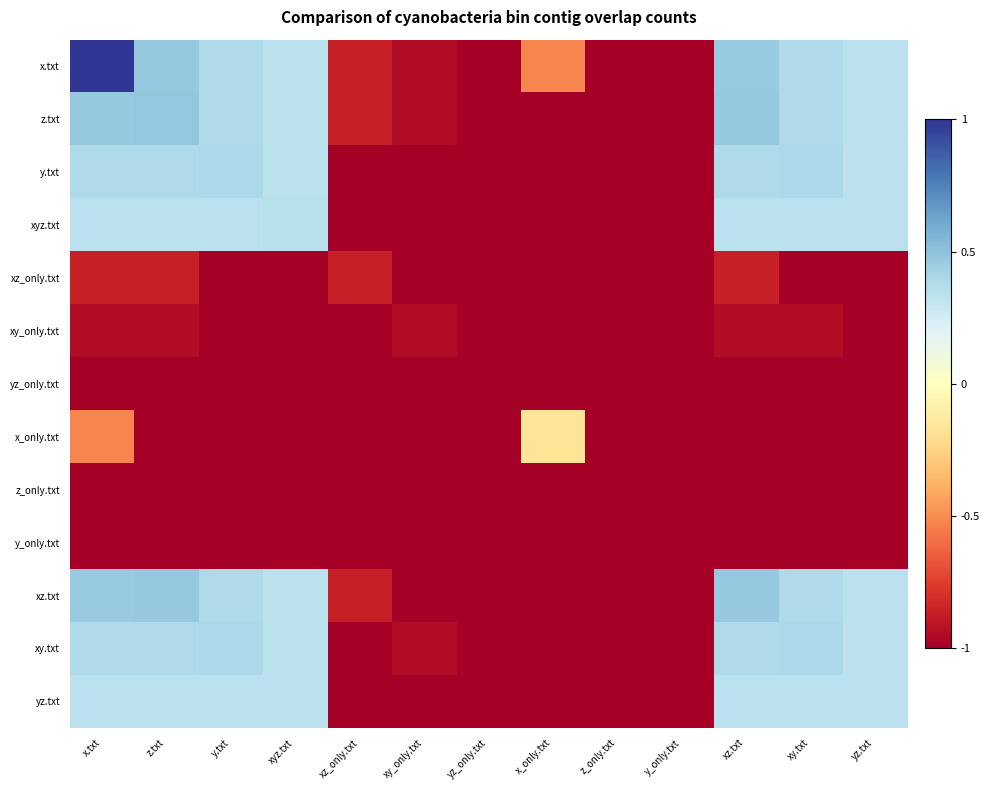

What is the maximum value shown in the chart?

1.0